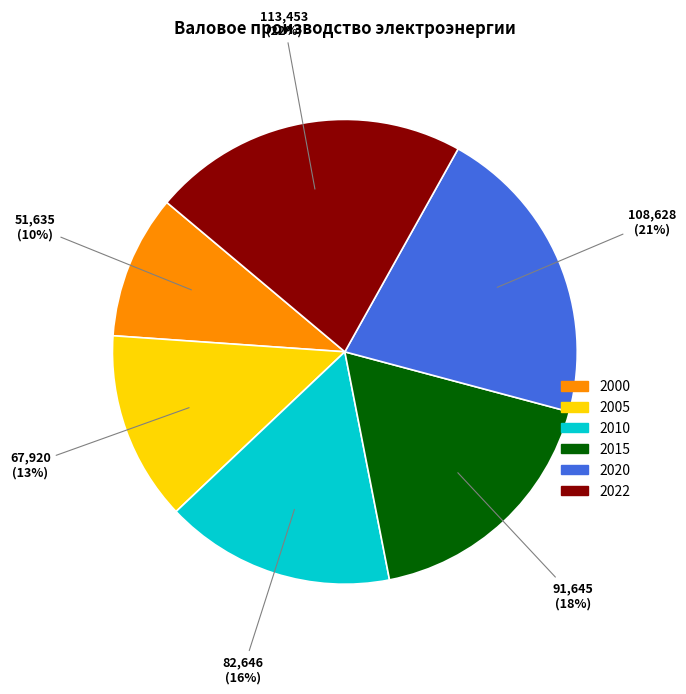

Is it true that 2020 is 21% of the pie?

True